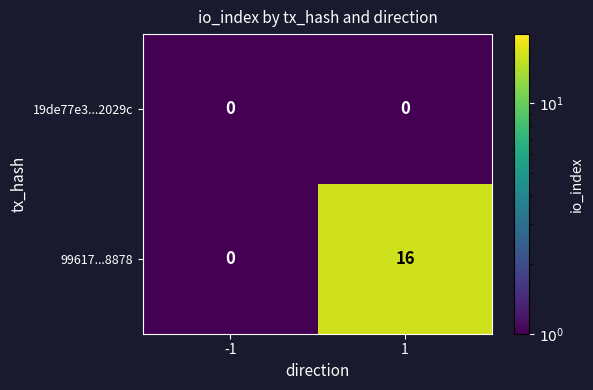

Reading right to left, what are all the values shown in this chart?

19de77e3...2029c: 0	0
99617...8878: 16	0